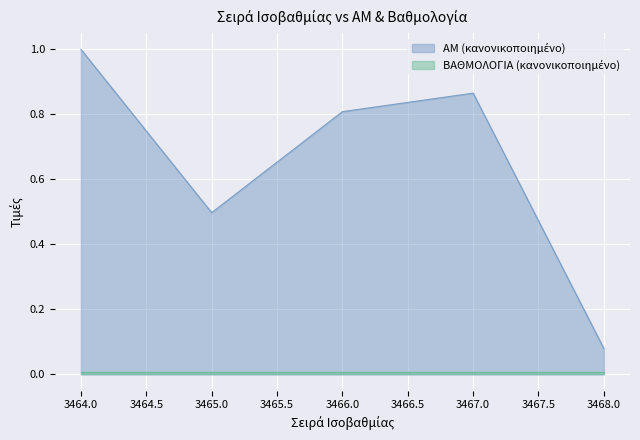

What is the average value?

0.7